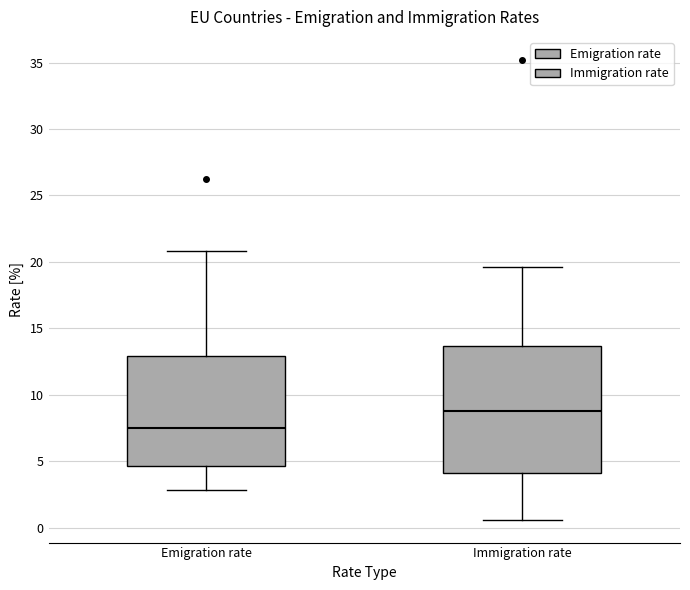

Comparing the boxes themselves (not the whiskers), which one is the tallest?

Immigration rate